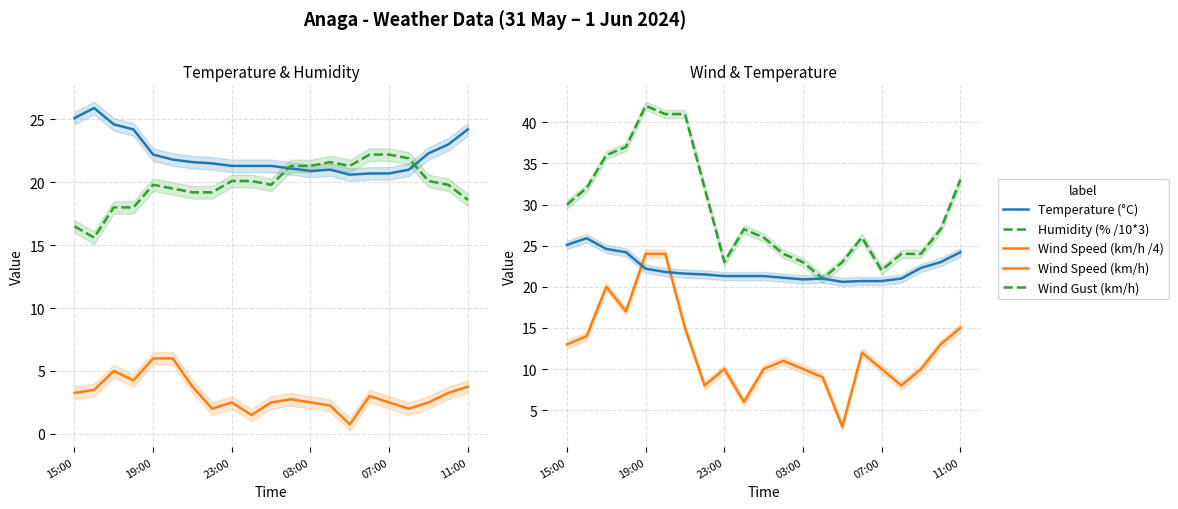

Between which two adjacent categories do Humidity (% /10*3) and Wind Gust (km/h) first intersect?

12 and 13